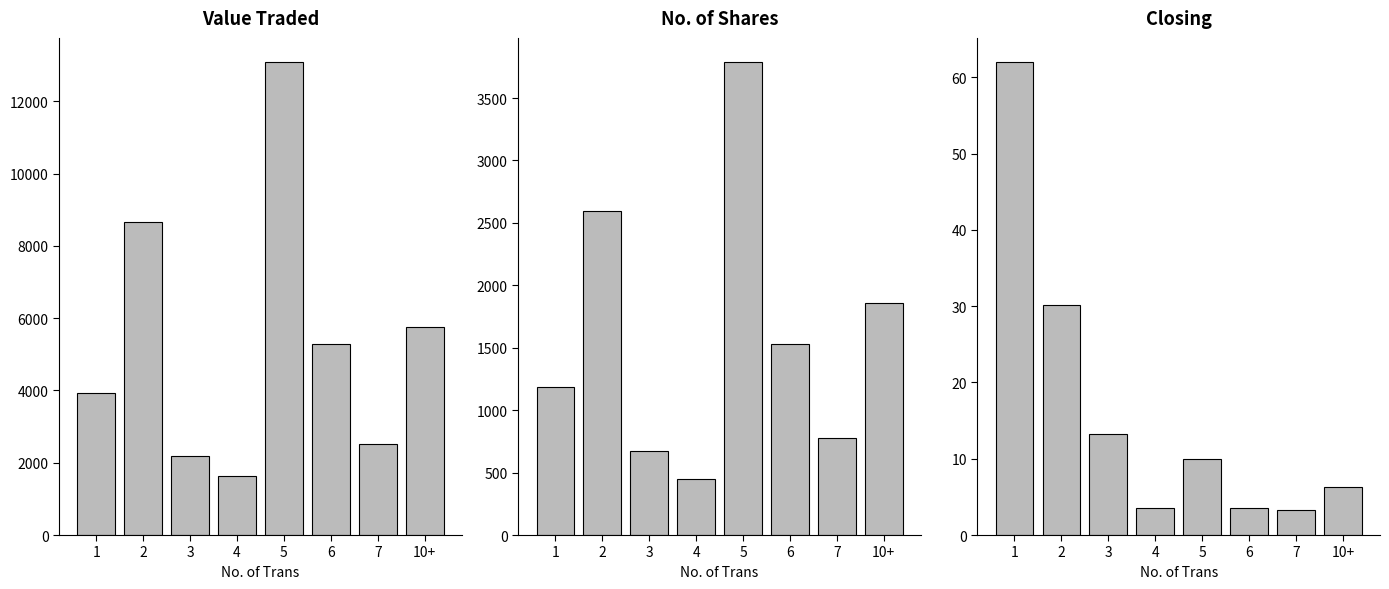

Which series has the largest total across all categories?

Value Traded